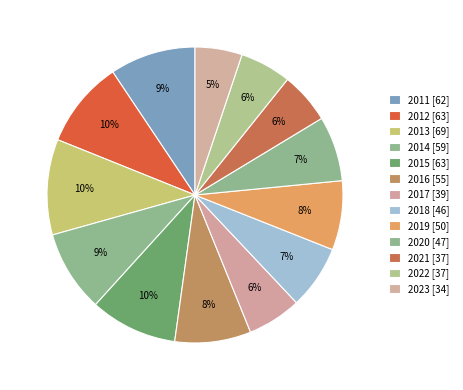

Rank the categories by value from lowest to highest.

2023, 2021, 2022, 2017, 2018, 2020, 2019, 2016, 2014, 2011, 2012, 2015, 2013